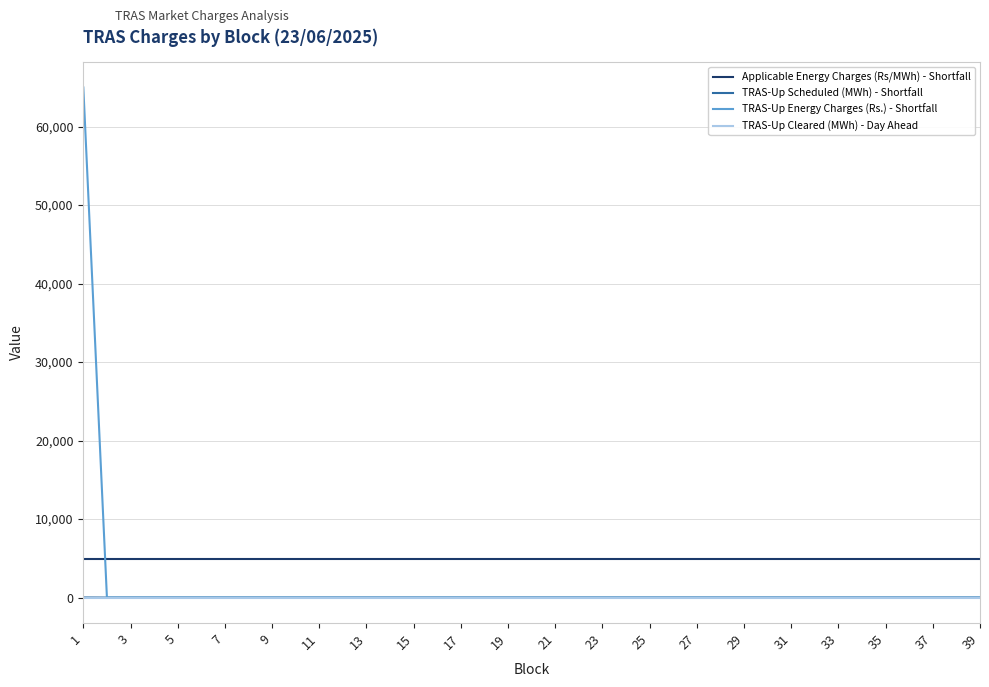

Which series has the largest total across all categories?

Applicable Energy Charges (Rs/MWh) - Shortfall